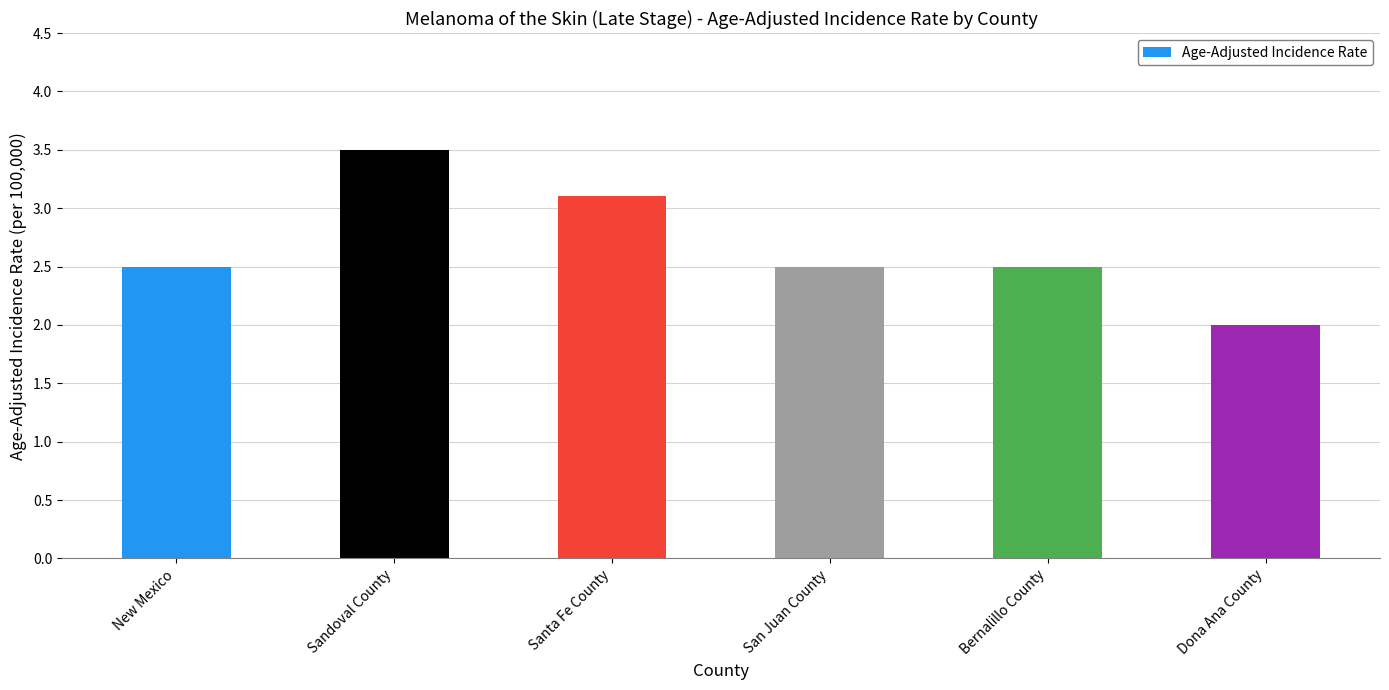

Reading left to right, list all the values displayed in this chart.

2.5	3.5	3.1	2.5	2.5	2.0